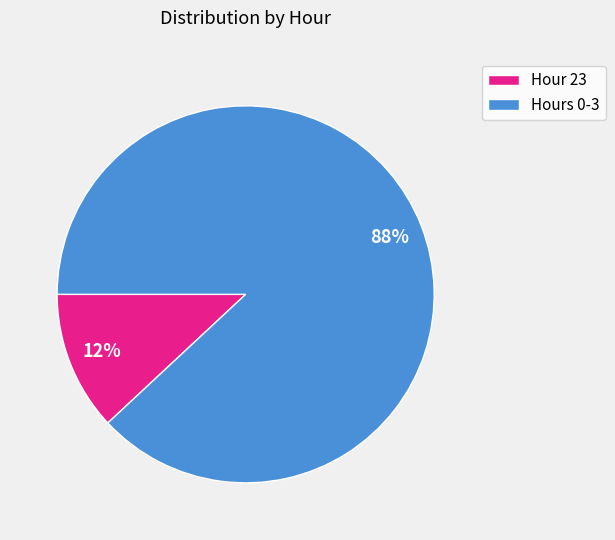

Which has a higher value, Hours 0-3 or Hour 23?

Hours 0-3